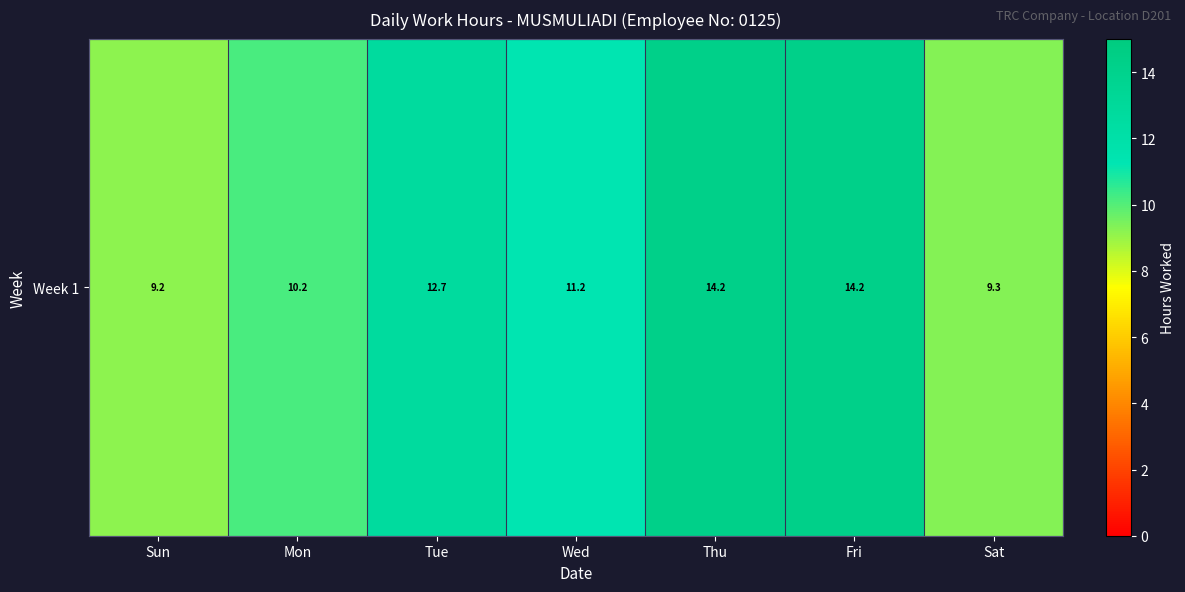

What is the sum of the values at Sat and Mon?

19.4